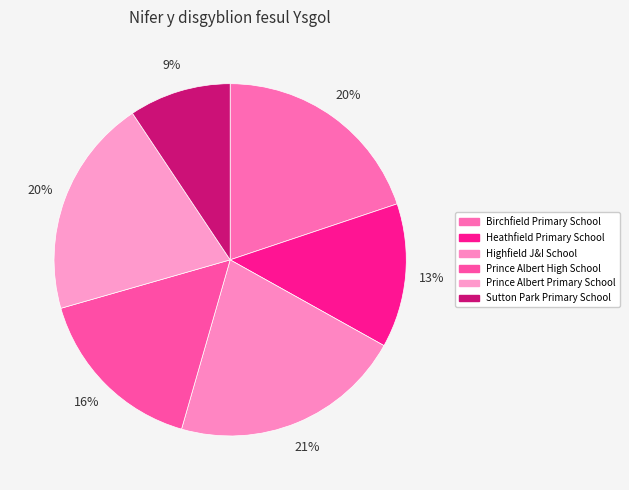

What percentage is the Prince Albert Primary School slice, to the nearest percent?

20%